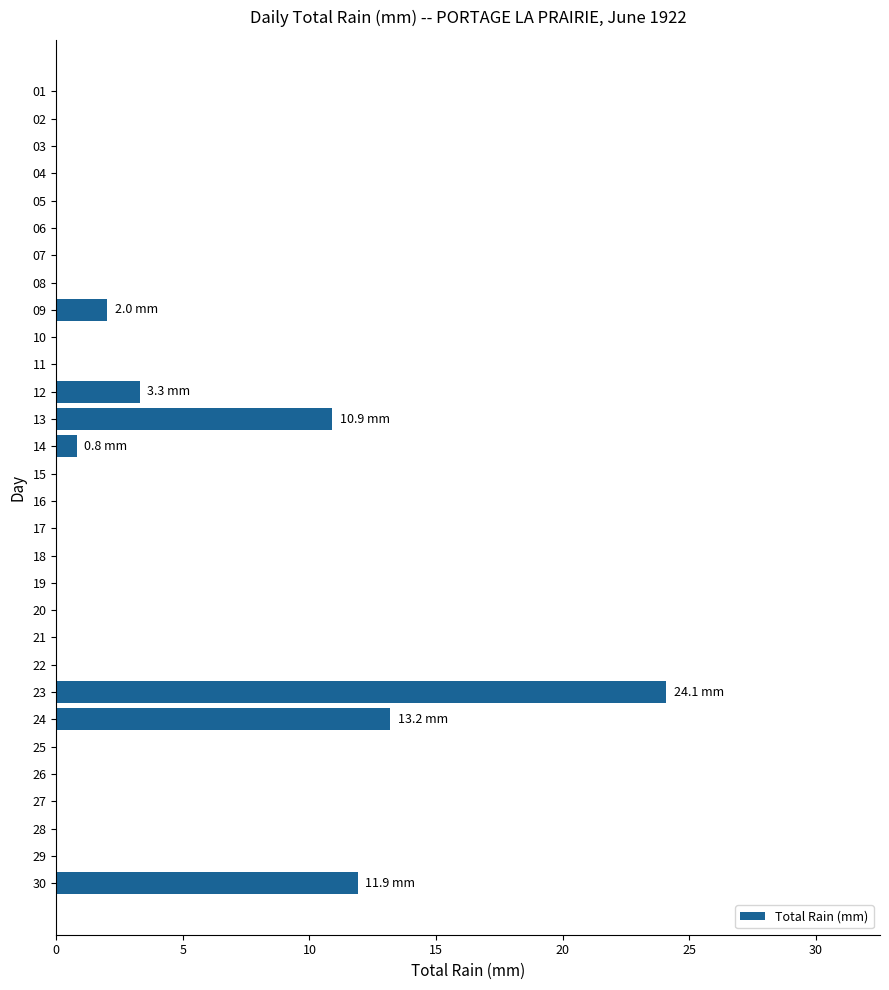

Reading bottom to top, what are all the values shown in this chart?

30=11.9	29=0.0	28=0.0	27=0.0	26=0.0	25=0.0	24=13.2	23=24.1	22=0.0	21=0.0	20=0.0	19=0.0	18=0.0	17=0.0	16=0.0	15=0.0	14=0.8	13=10.9	12=3.3	11=0.0	10=0.0	09=2.0	08=0.0	07=0.0	06=0.0	05=0.0	04=0.0	03=0.0	02=0.0	01=0.0